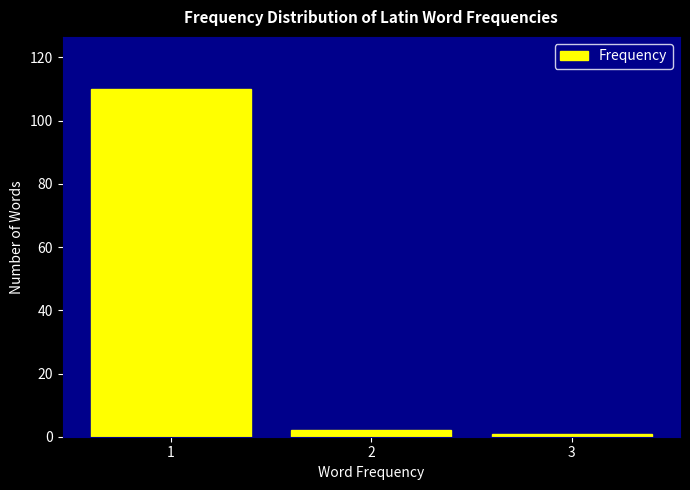

How tall is the bar that spans 1.5 to 2.5 on the x-axis? The values are not printed on the chart, so give them approximately, as read against the axis.

2